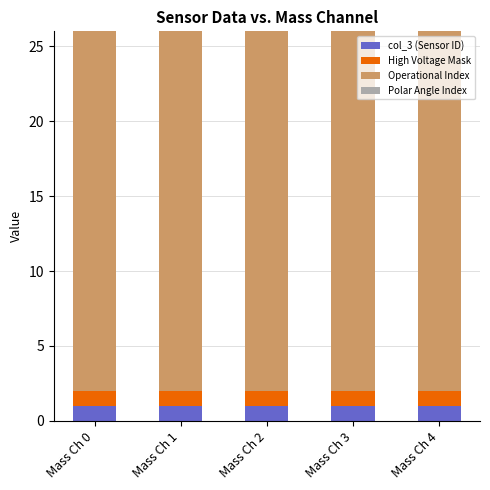

What is the sum of all col_3 (Sensor ID) values?

5